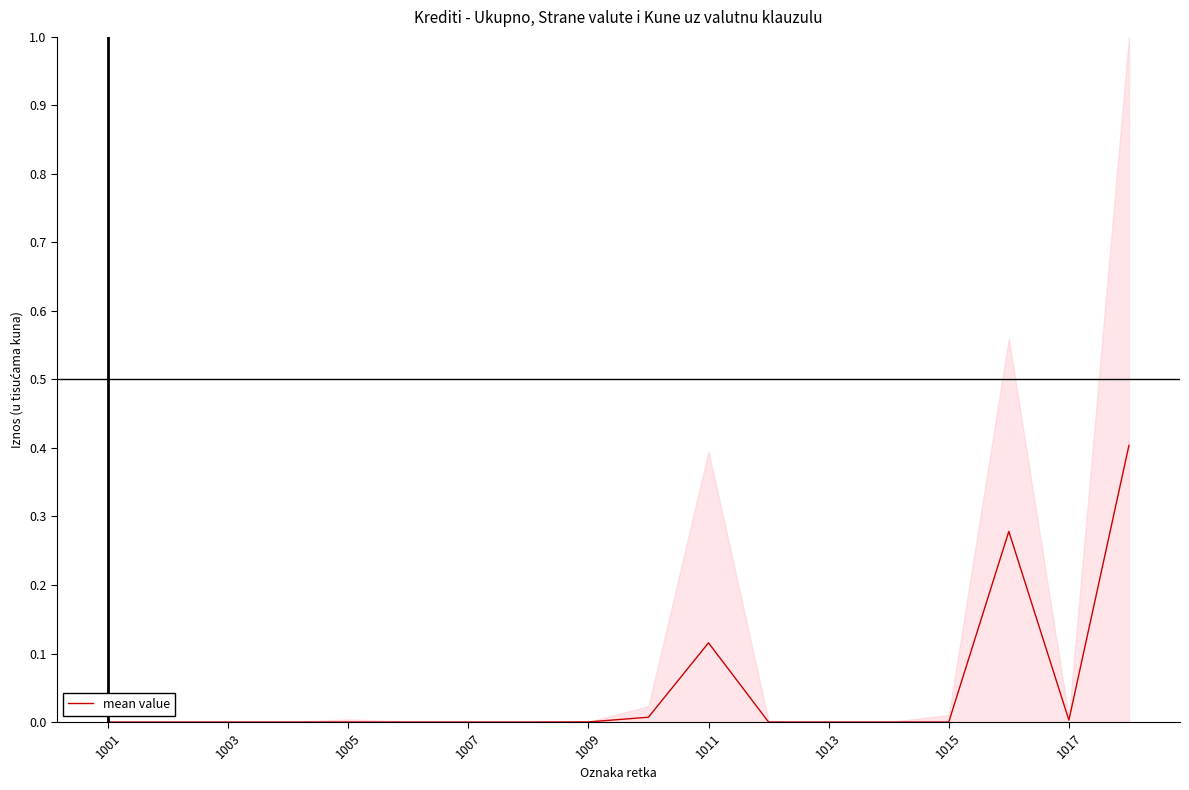

At which label is the value closest to 0?

1001